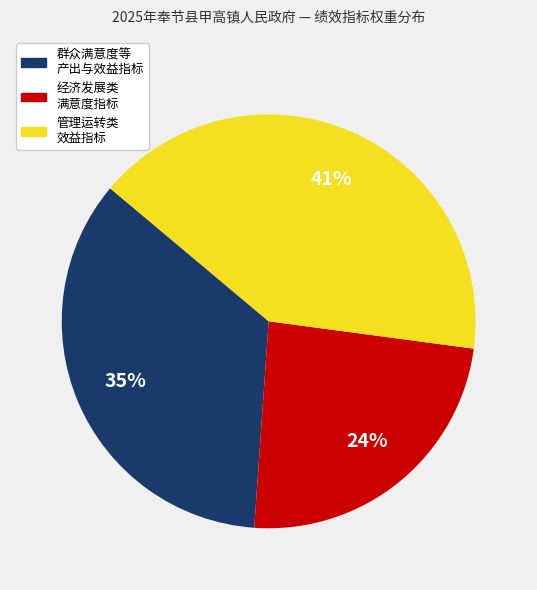

To the nearest percent, what is the difference between the largest and smallest slice percentages?

17%